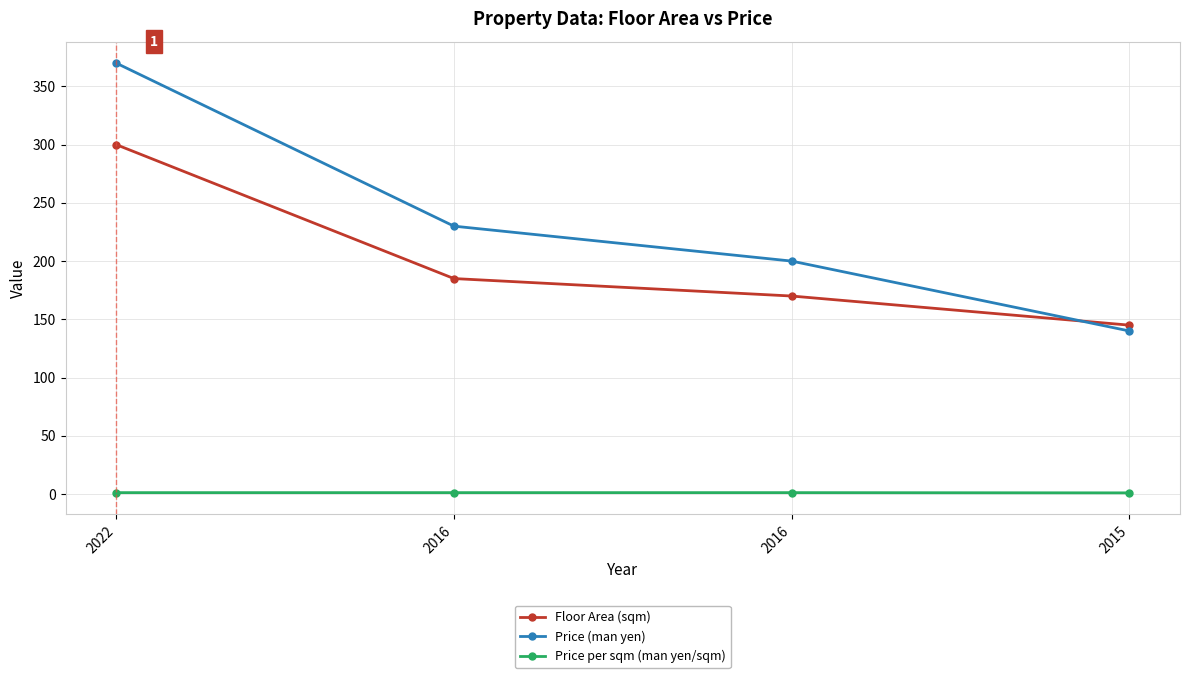

What are all the series names shown in the legend?

Floor Area (sqm), Price (man yen), Price per sqm (man yen/sqm)